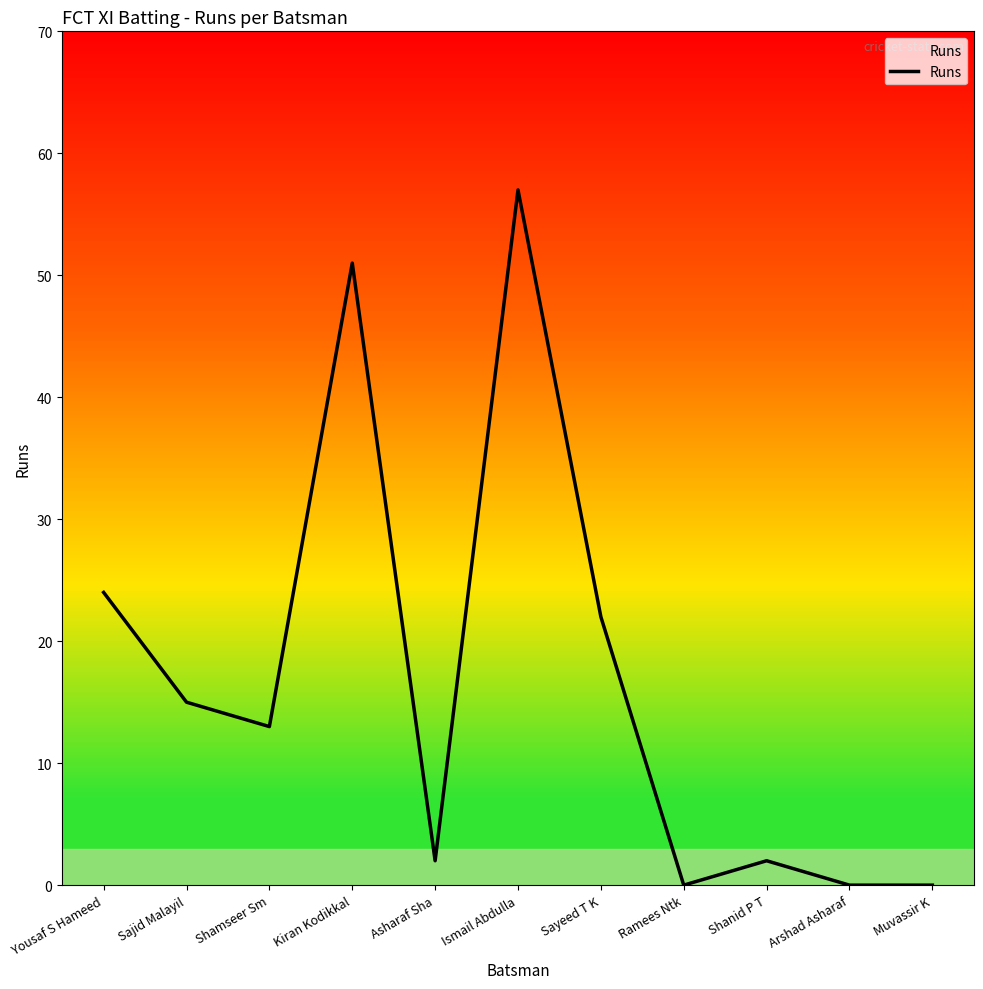

Which category has the highest value across all series?

Ismail Abdulla